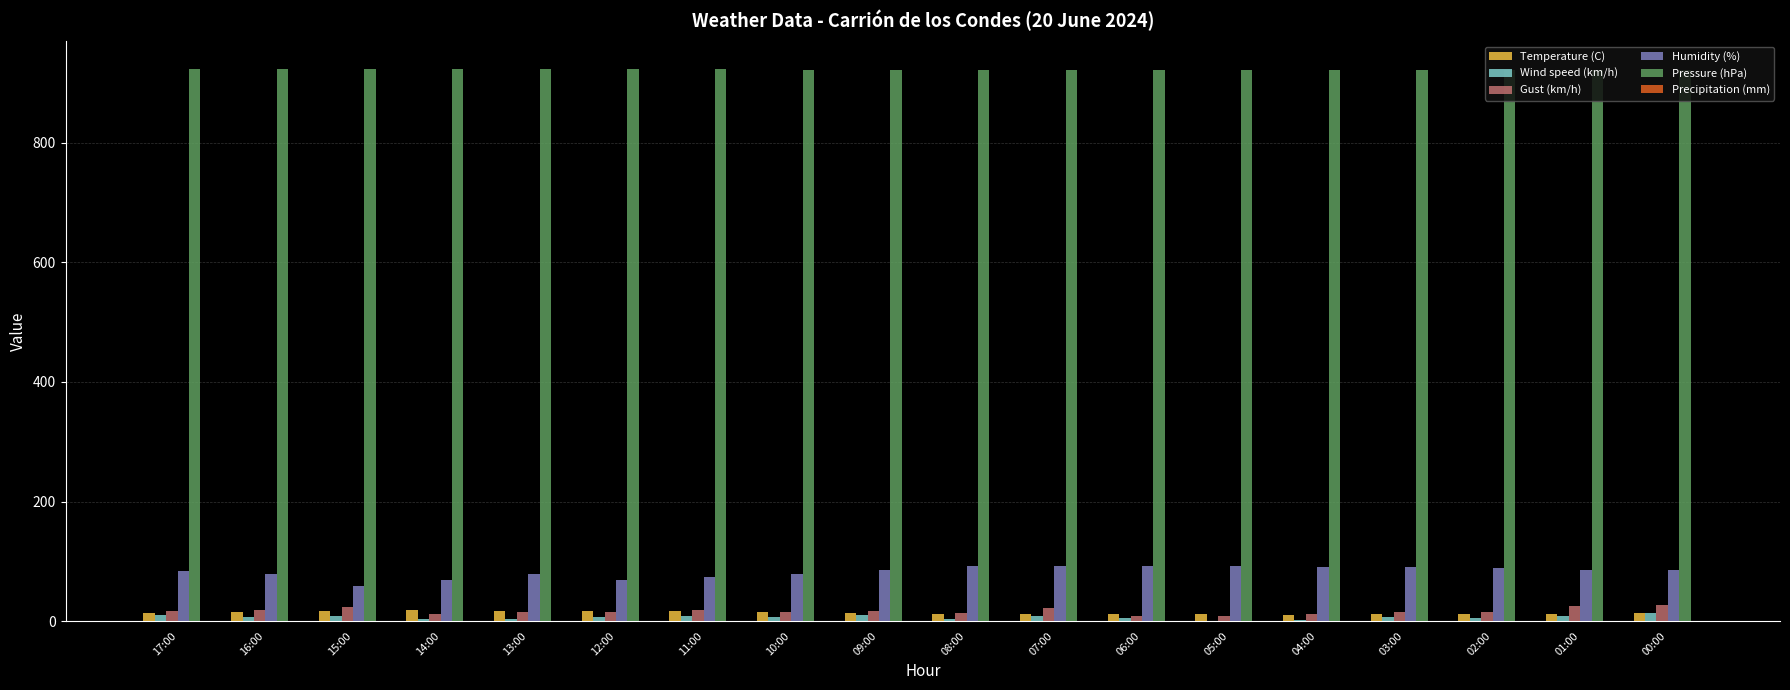

Is it true that Pressure (hPa) equals 409.4 at 14:00?

False